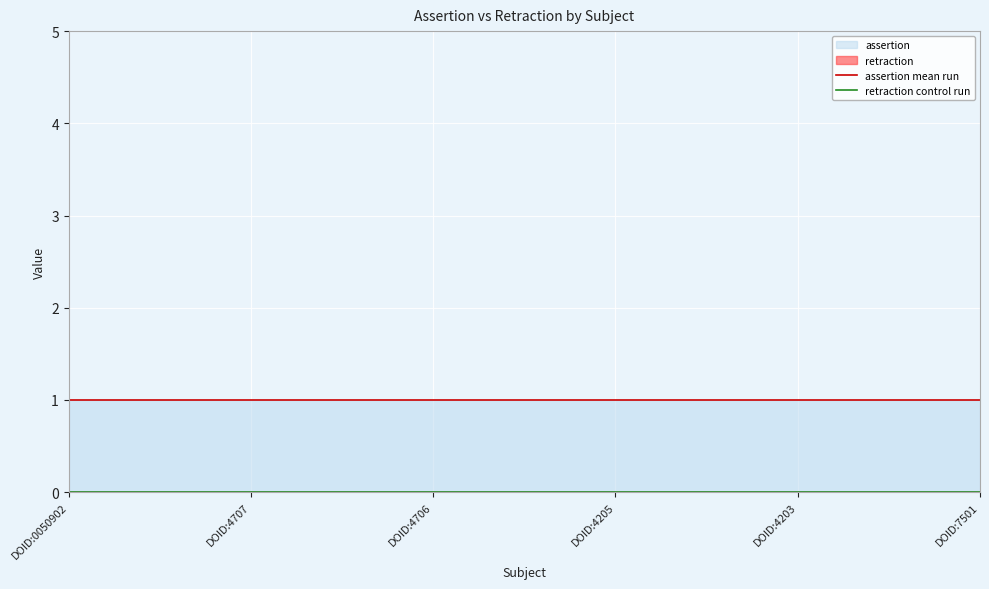

Count the number of categories in the chart.

6